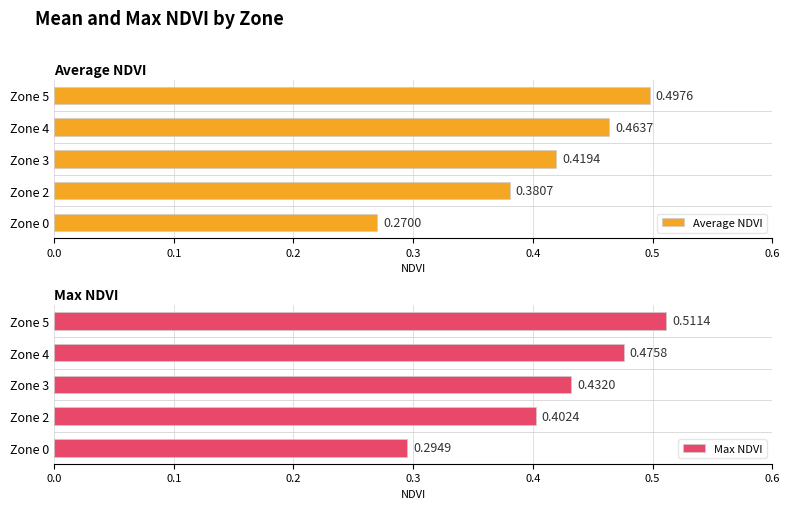

Is it true that Max NDVI equals 0.2 at Zone 2?

False